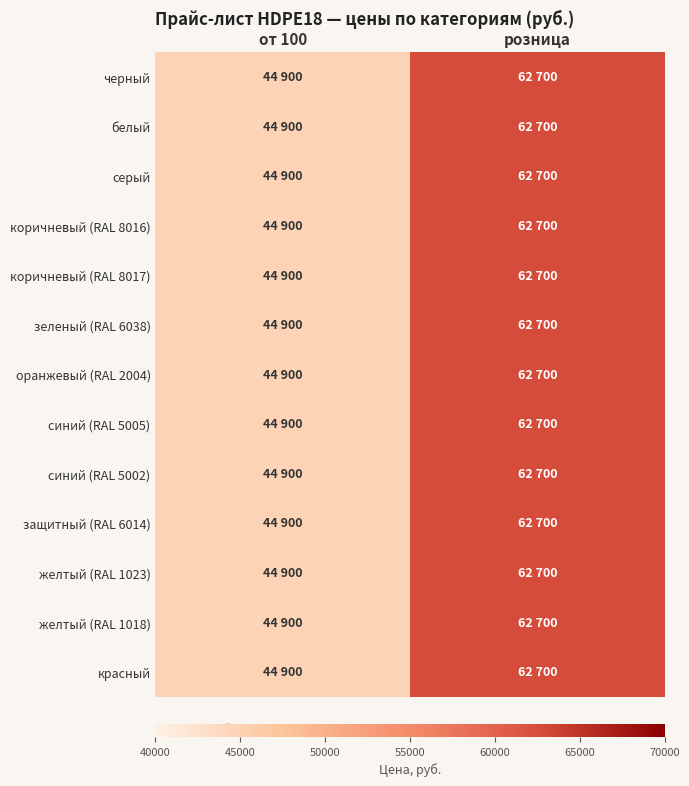

List the series in order of their peak value, highest first.

черный, белый, серый, коричневый (RAL 8016), коричневый (RAL 8017), зеленый (RAL 6038), оранжевый (RAL 2004), синий (RAL 5005), синий (RAL 5002), защитный (RAL 6014), желтый (RAL 1023), желтый (RAL 1018), красный